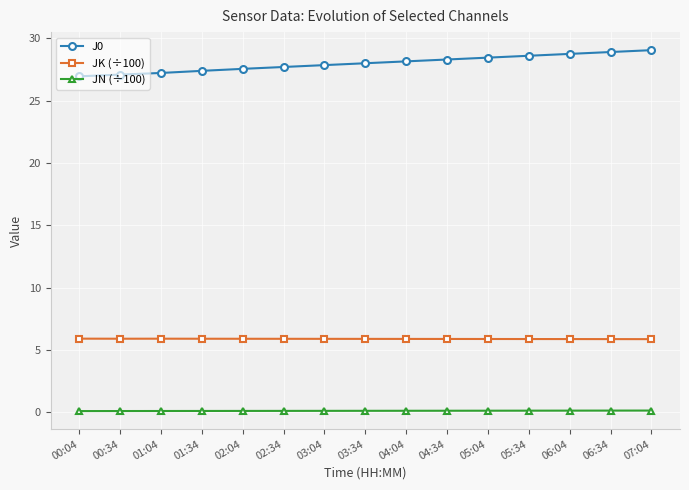

What is the maximum value for J0?

29.1